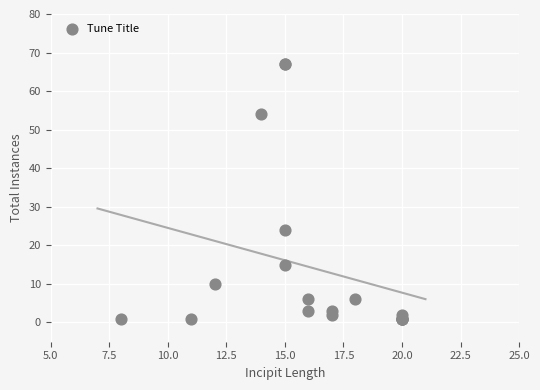

What Y value in the scatter plot is closest to 34?

24